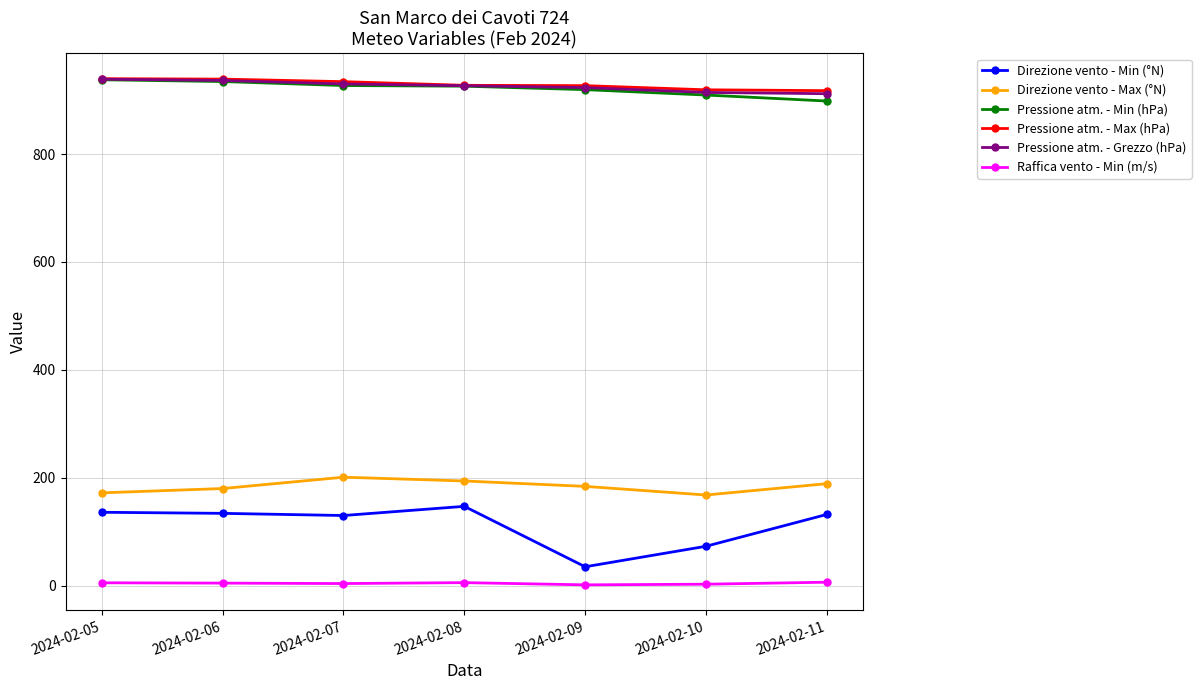

At how many categories does at least one series exceed 228?

7